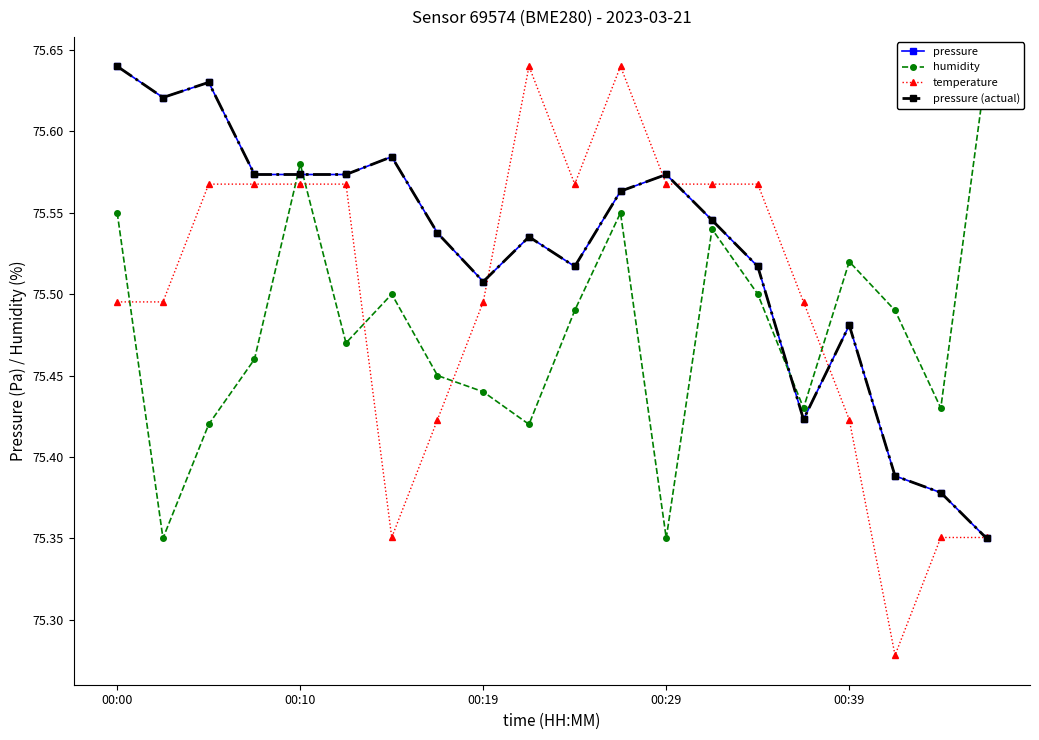

Rank the series at 00:10 from lowest to highest value.

temperature, pressure, pressure (actual), humidity